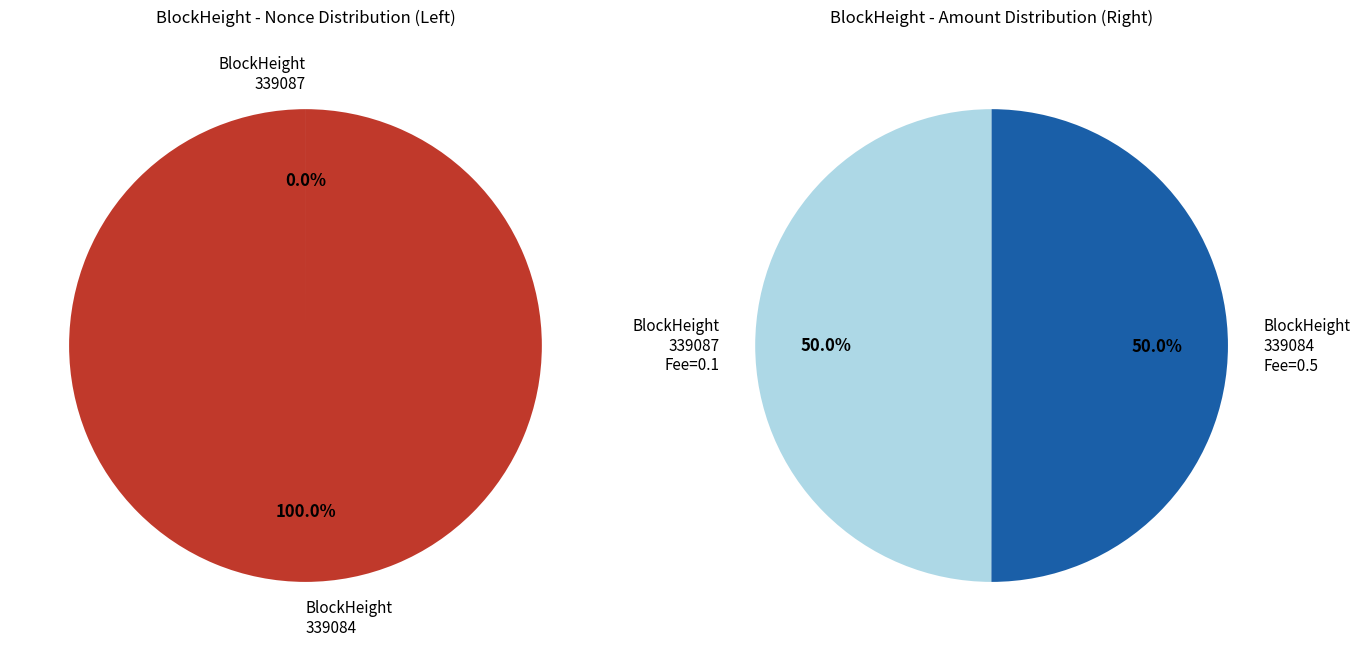

Which category has the smallest portion of the pie?

339087